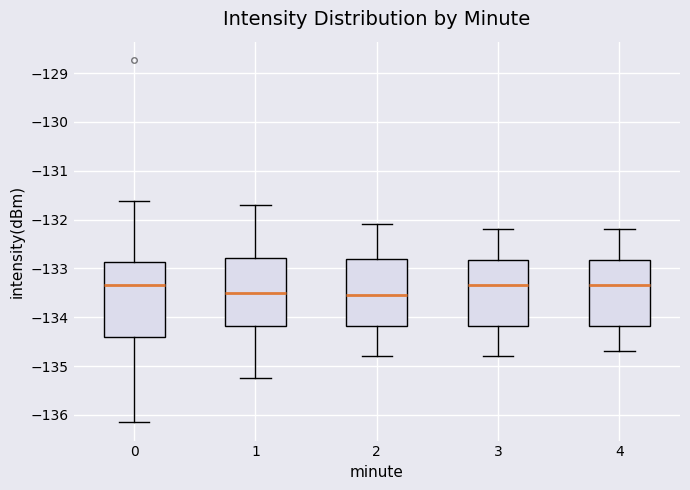

Where does the upper whisker of the box at x = 4 end on the y-axis? The values are not printed on the chart, so give them approximately, as read against the axis.

-132.2